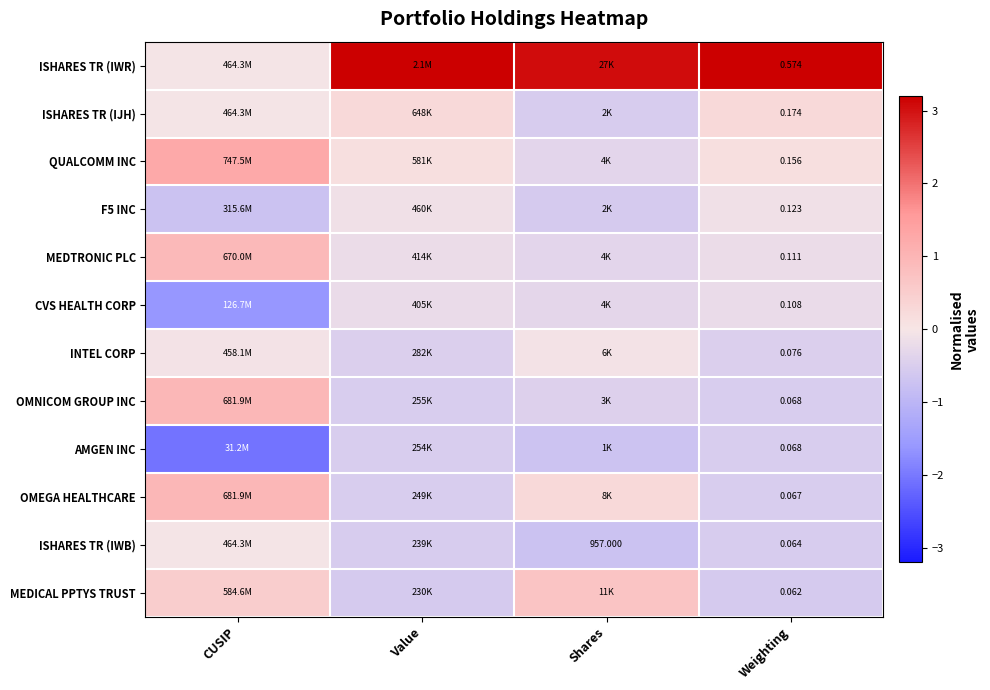

Read the F5 INC value at CUSIP.

-0.7